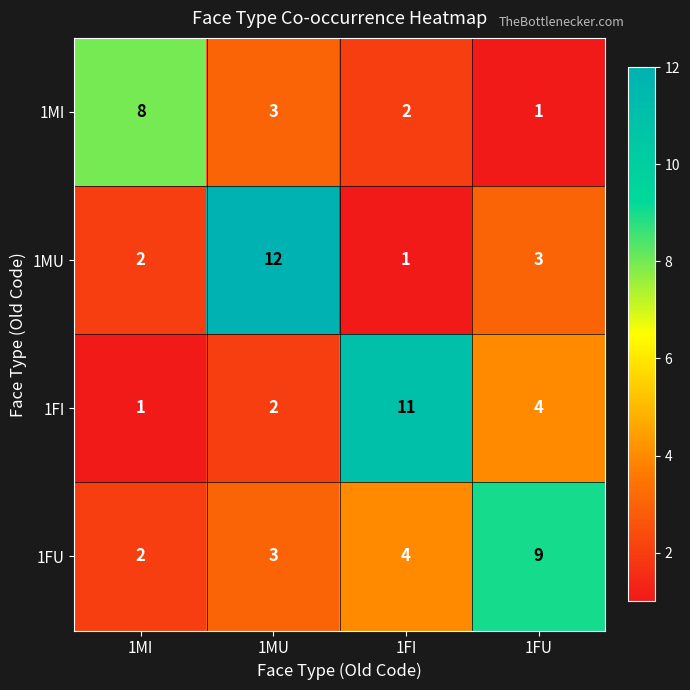

Rank the series by their maximum value, from lowest to highest.

1MI, 1FU, 1FI, 1MU